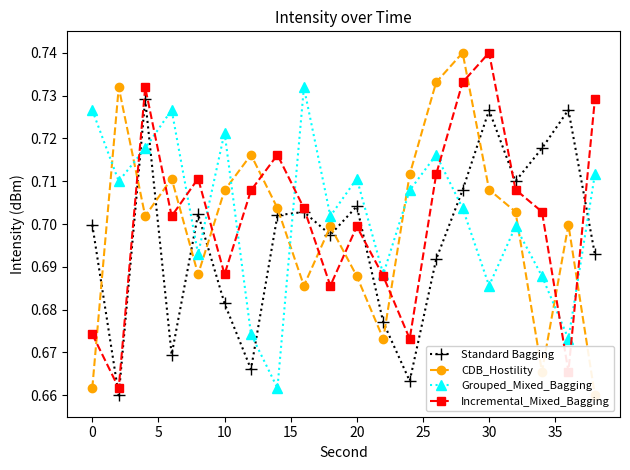

At how many categories does at least one series exceed 0?

20